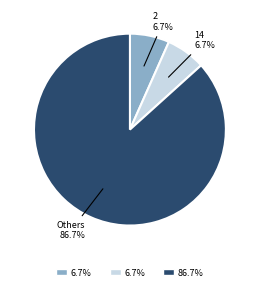

Is there any slice that represents more than half of the pie?

Yes